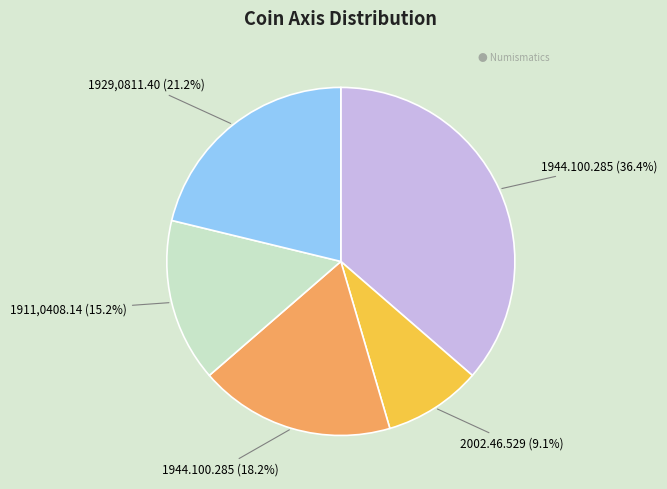

Does any single category account for the majority?

No